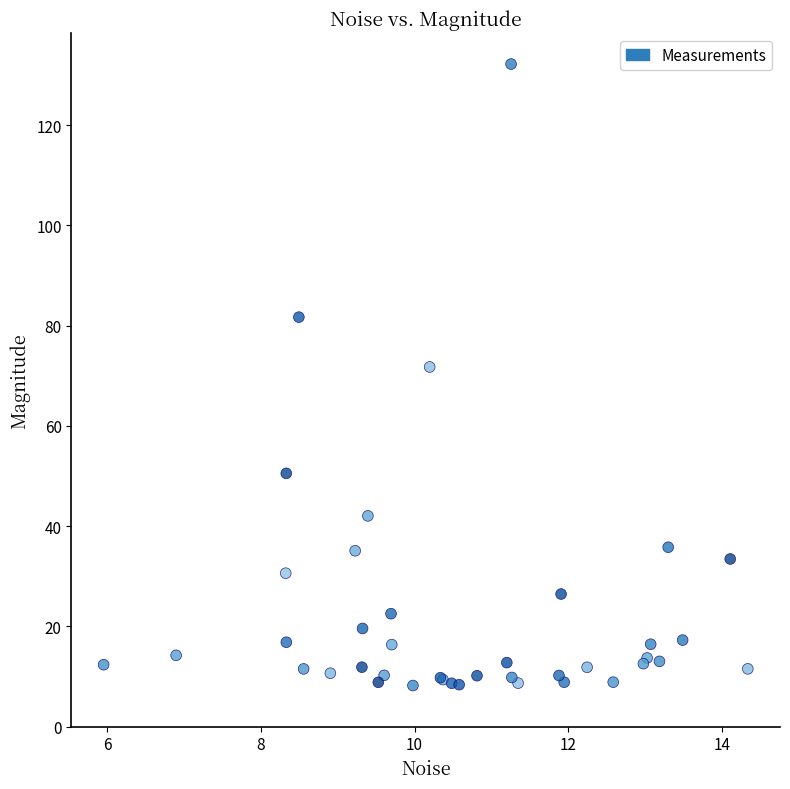

What Y value in the scatter plot is closest to 70?

71.7